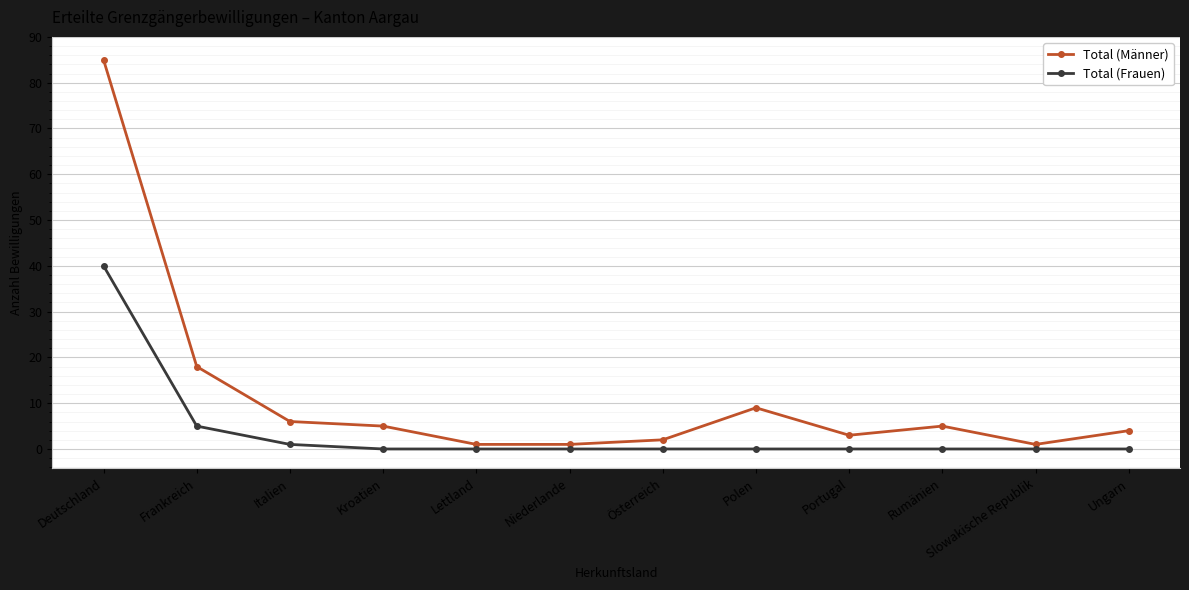

What is the difference between the Total (Männer) values at Kroatien and Italien?

1